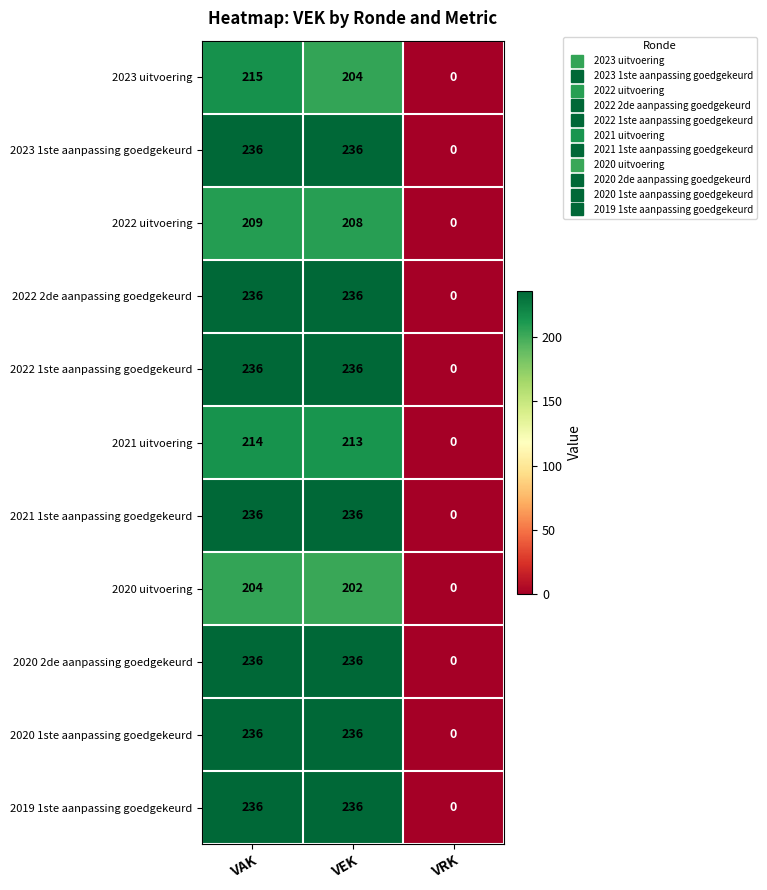

True or false: 2023 uitvoering has a value of 281 at VEK.

False